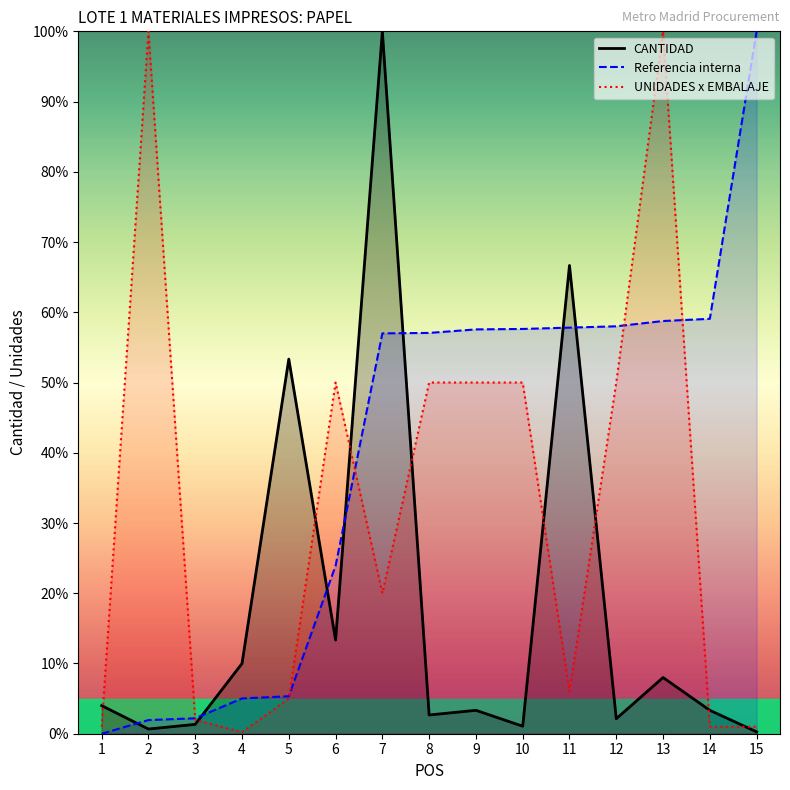

Reading left to right, what are all the values shown in this chart?

CANTIDAD: 1=4.0	2=0.7	3=1.3	4=10.0	5=53.3	6=13.3	7=100.0	8=2.7	9=3.3	10=1.1	11=66.7	12=2.1	13=8.0	14=3.3	15=0.3
Referencia interna: 1=0.0	2=1.9	3=2.2	4=5.0	5=5.3	6=23.9	7=57.0	8=57.1	9=57.6	10=57.6	11=57.8	12=58.0	13=58.8	14=59.1	15=100.0
UNIDADES x EMBALAJE: 1=1.0	2=100.0	3=2.0	4=0.2	5=5.0	6=50.0	7=20.0	8=50.0	9=50.0	10=50.0	11=6.0	12=50.0	13=100.0	14=1.0	15=1.0